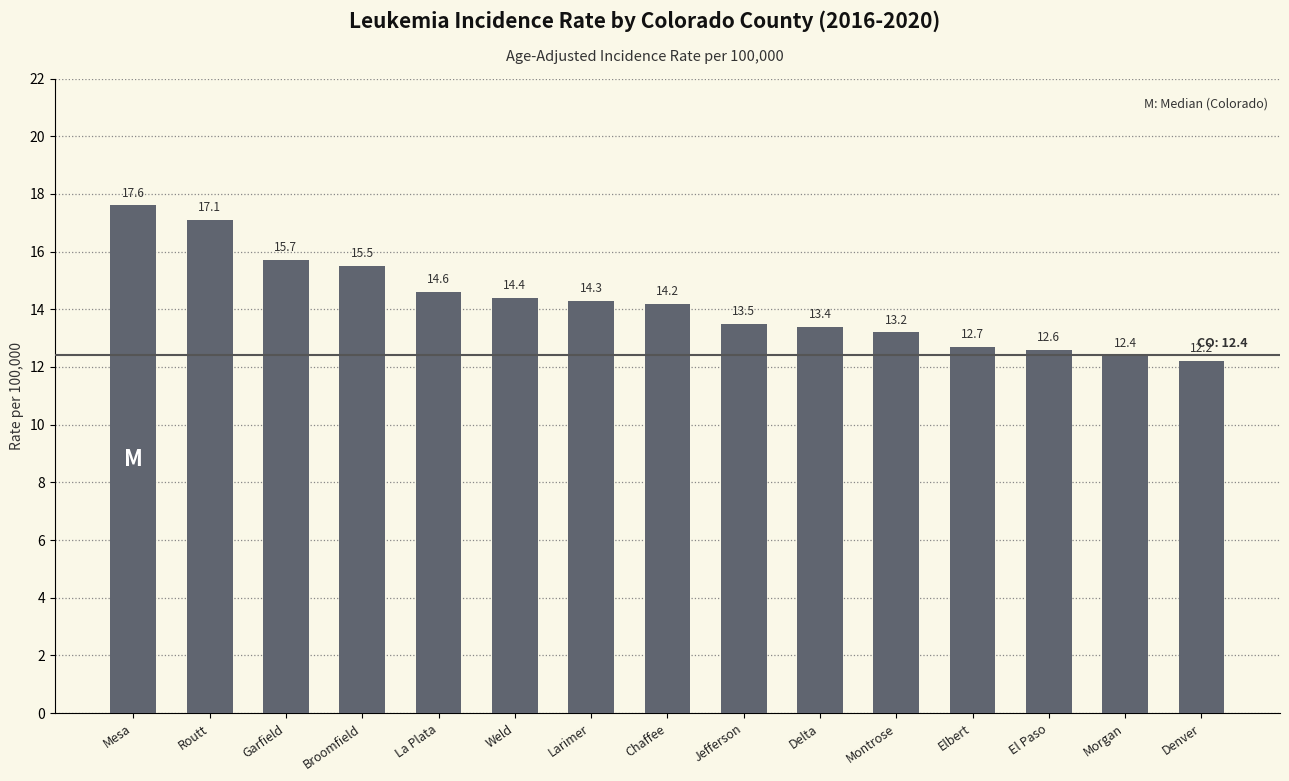

What is the change in value from Mesa to La Plata?

-3.0